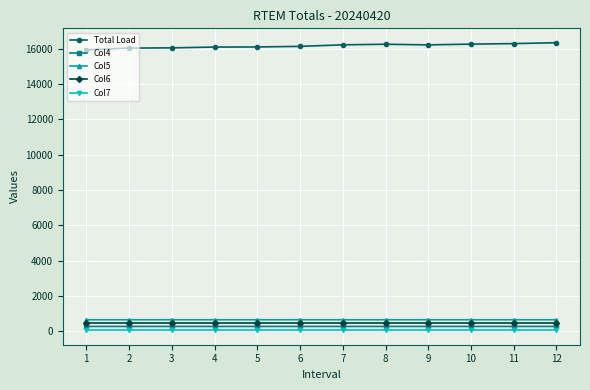

Which series has the widest spread of values?

Total Load